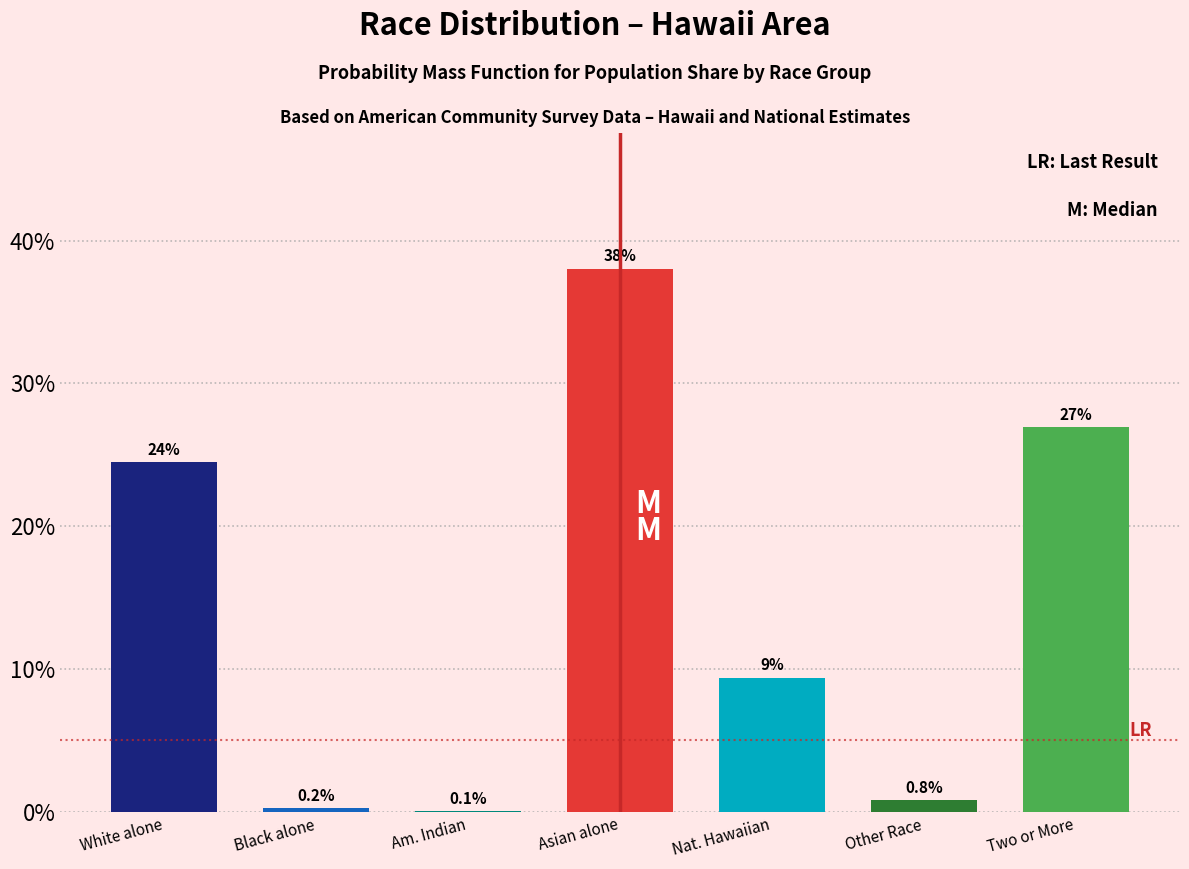

Reading right to left, what are all the values shown in this chart?

Two or More=26.9	Other Race=0.8	Nat. Hawaiian=9.4	Asian alone=38.0	Am. Indian=0.1	Black alone=0.2	White alone=24.5